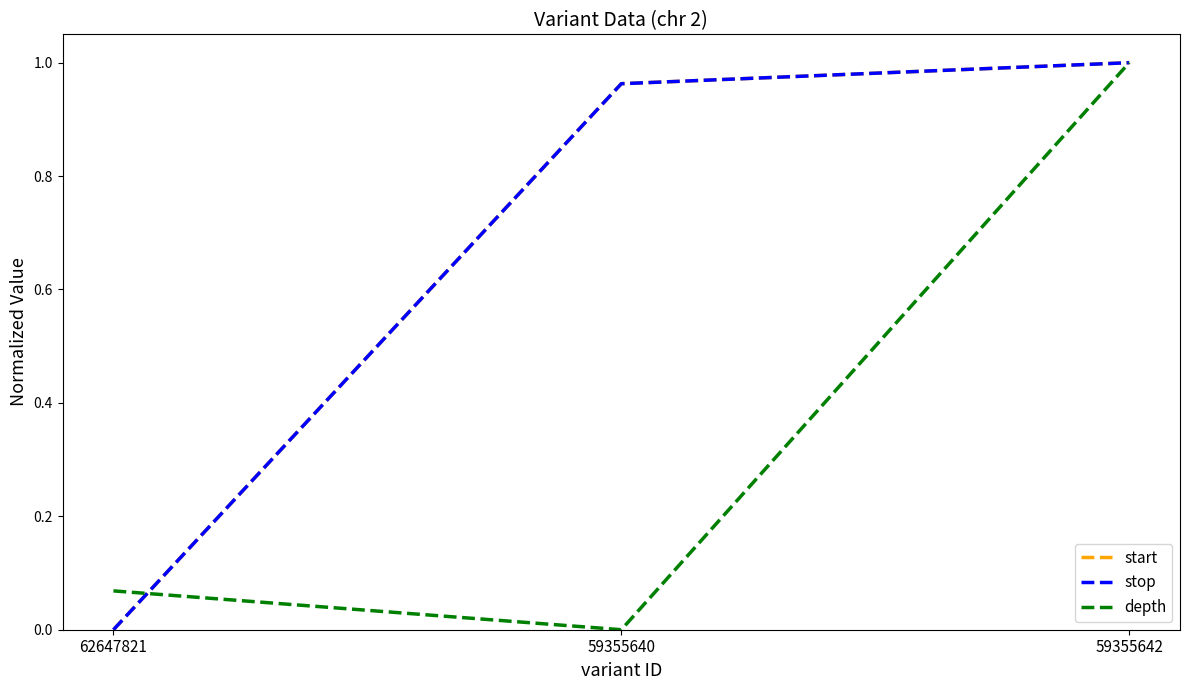

Is this an area chart (filled region under the line)?

No